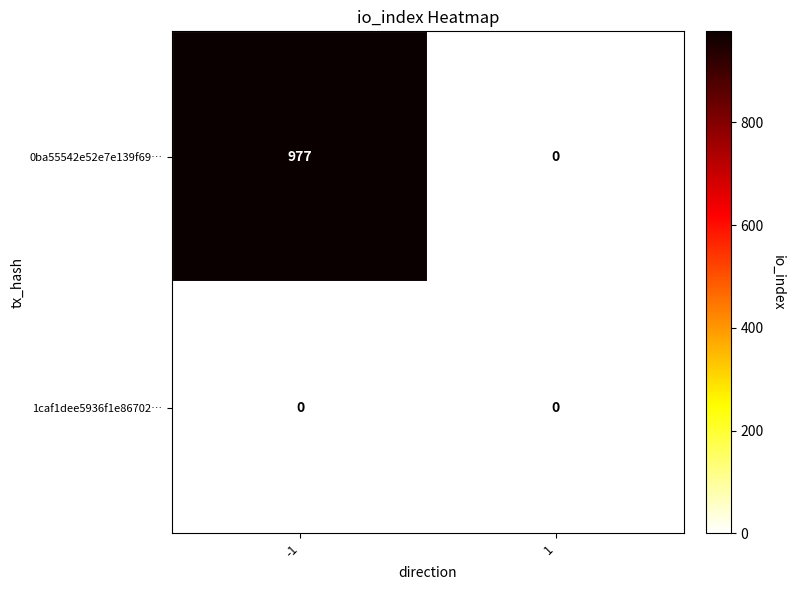

List the series in order of their peak value, highest first.

0ba55542e52e7e139f69…, 1caf1dee5936f1e86702…